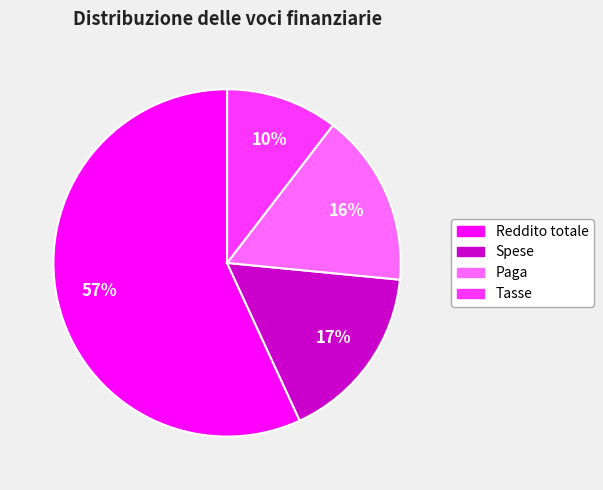

Does Tasse account for over 50% of the chart?

No